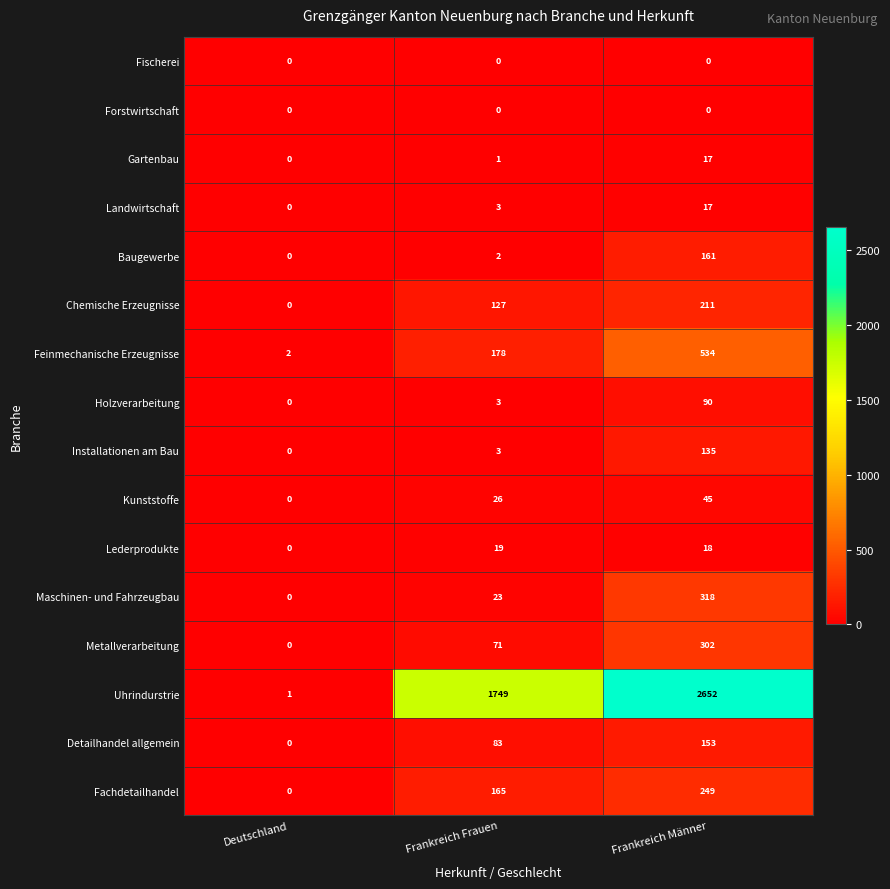

Rank the categories by Baugewerbe value from lowest to highest.

Deutschland, Frankreich Frauen, Frankreich Männer